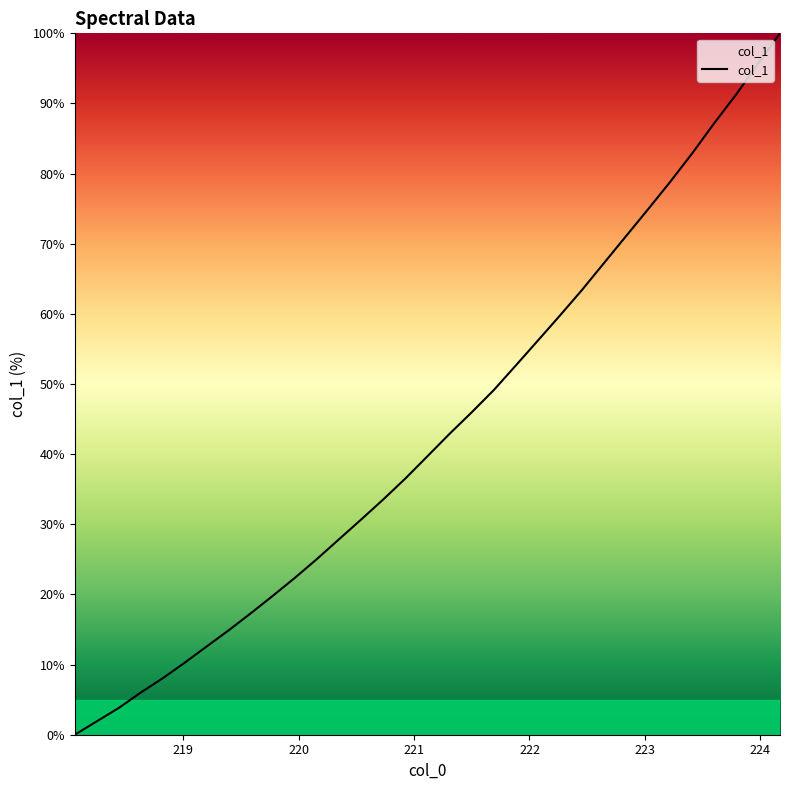

Reading left to right, transcribe all the data shown in this chart.

0.0	1.9	3.8	6.0	8.1	10.3	12.6	14.9	17.4	19.9	22.4	25.1	27.9	30.7	33.6	36.6	39.7	42.9	46.0	49.1	52.6	56.2	59.7	63.4	67.2	71.1	74.9	78.8	82.8	87.1	91.3	95.7	100.0